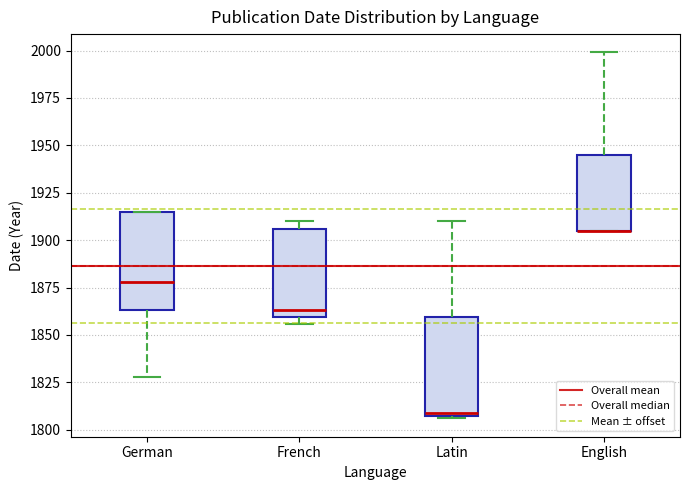

Reading left to right, transcribe this box plot: for each box, give where its median line is, the range the box spans, and where its two whiskers end, as read against the y-axis. The values are not printed on the chart, so give them approximately, as read against the axis.

German: median 1880, box 1865 to 1915, whiskers 1830 to 1915
French: median 1865, box 1860 to 1905, whiskers 1855 to 1910
Latin: median 1810, box 1810 to 1860, whiskers 1805 to 1910
English: median 1905 (drawn on the box's lower edge), box 1905 to 1945, whiskers 1905 to 2000